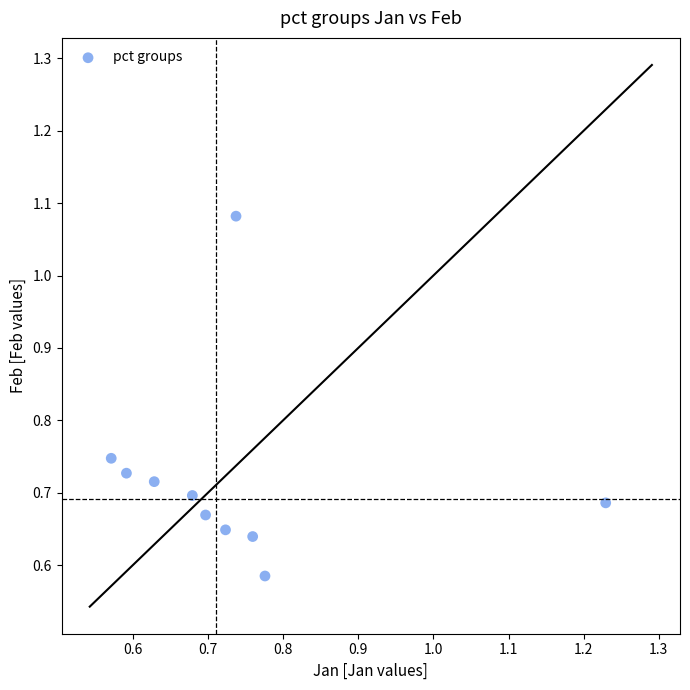

What is the range of Y values (max minus min)?

0.5